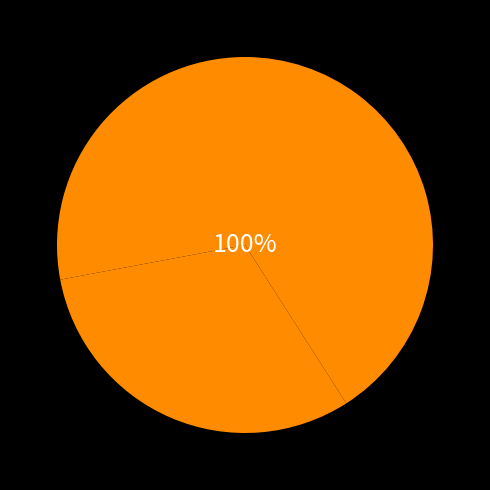

Combined, do 7.9.1 (a), 7.9.1 (b), 7.9.2, 7.9.3 and 7.1.1, 7.1.2 account for over 50%?

Yes